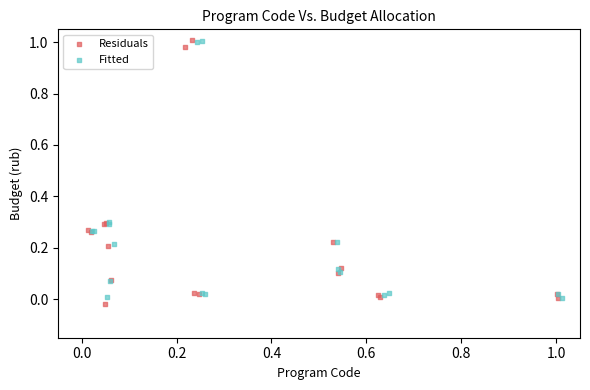

What are all the series names shown in the legend?

Residuals, Fitted